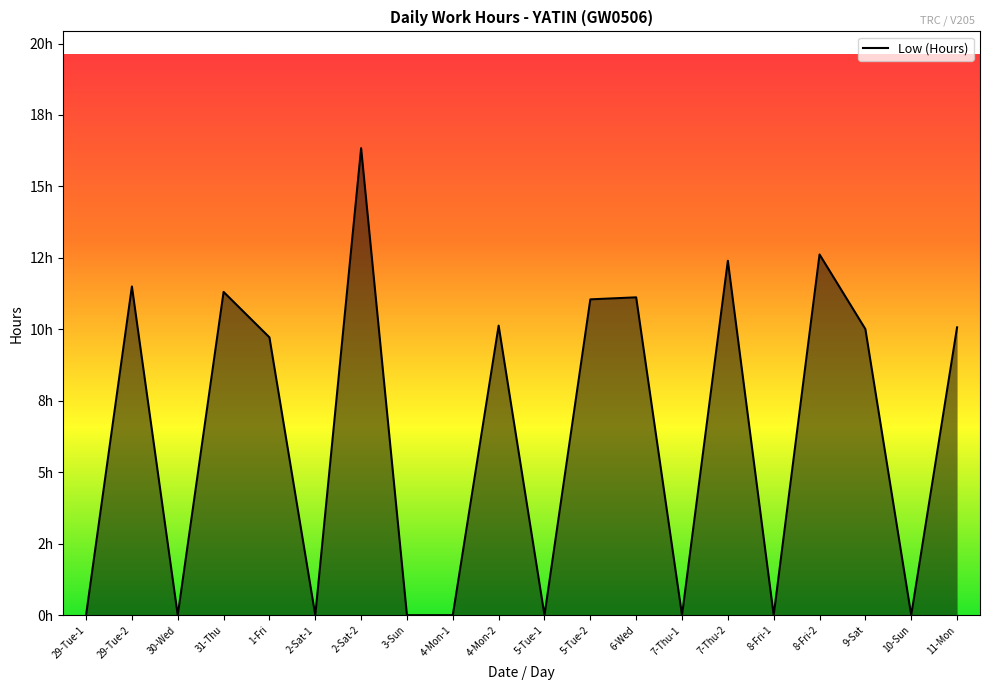

Is this an area chart (filled region under the line)?

Yes